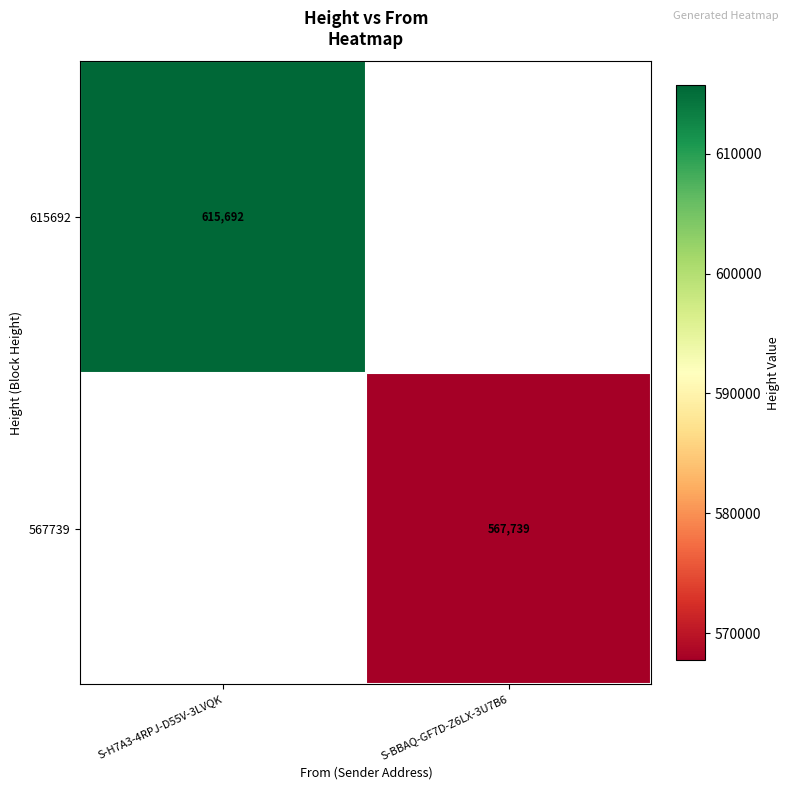

The value of 615692 at S-H7A3-4RPJ-D55V-3LVQK is 188504. True or false?

False